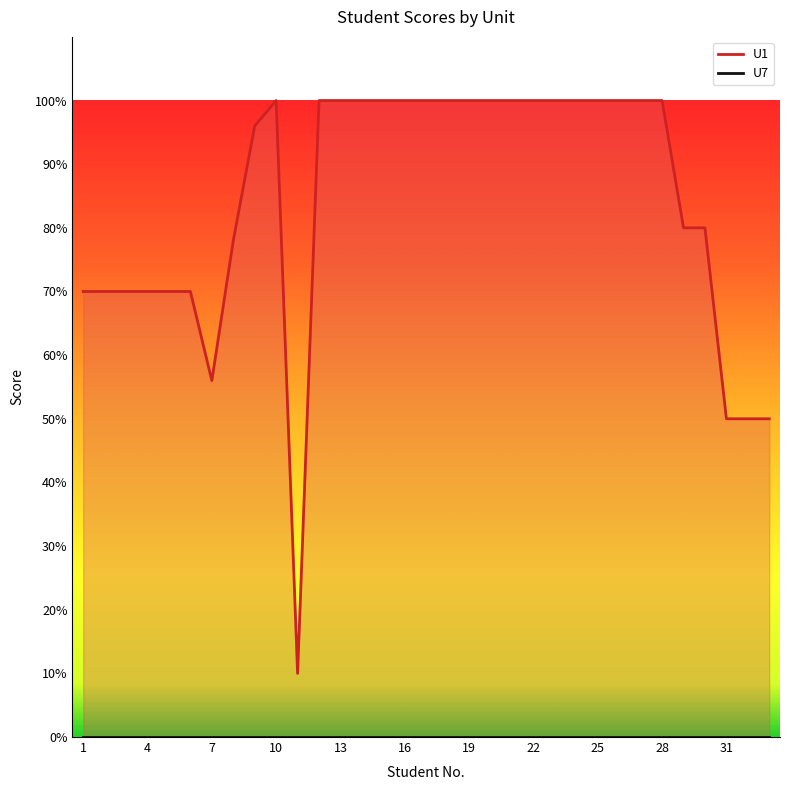

What is the value of the 7th point from the left?

56